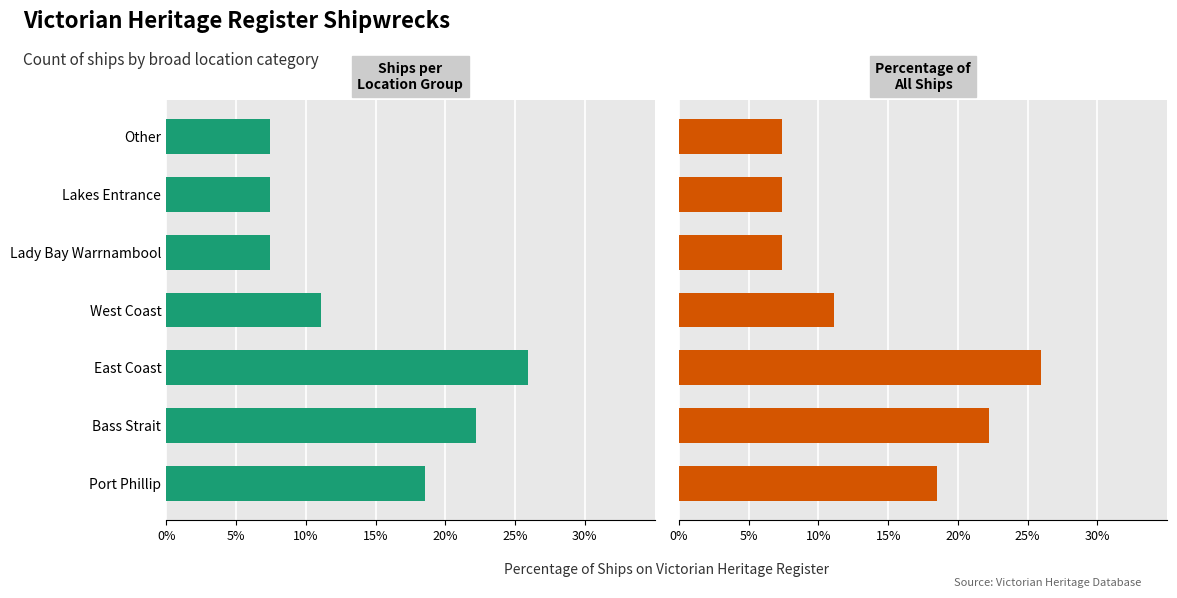

How many bars are there in each group?

2